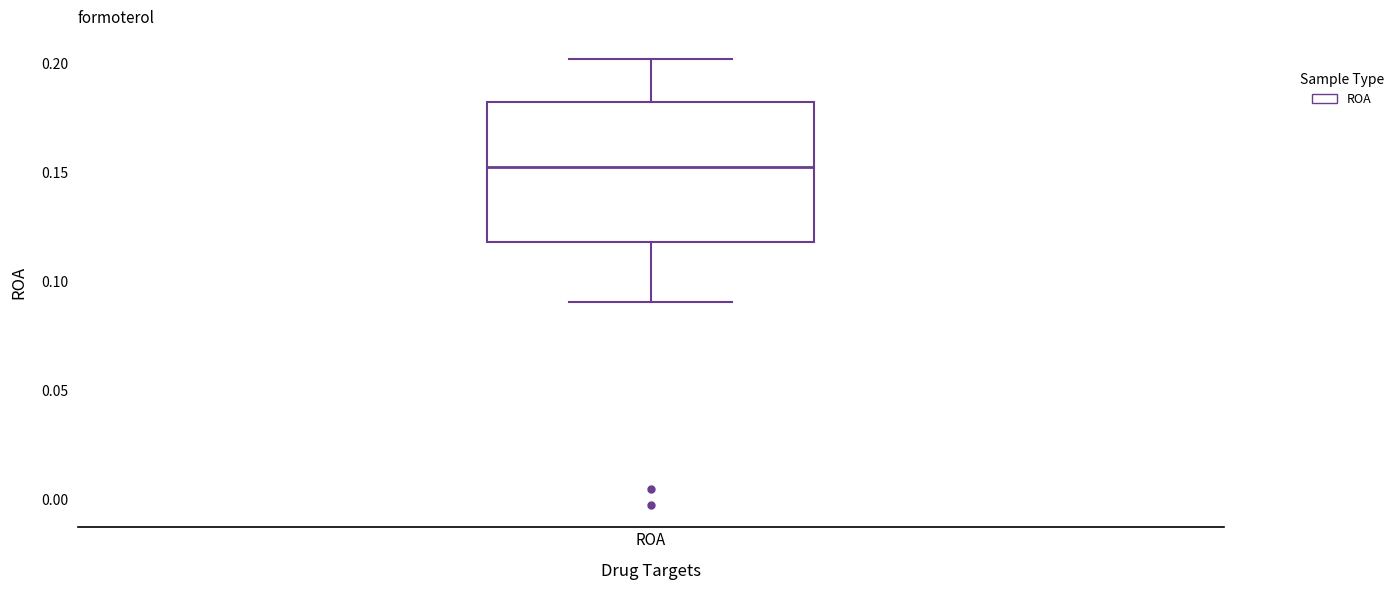

Read this box plot against the y-axis: the position of the median line, the range covered by the box, and the ends of both whiskers. The values are not printed on the chart, so give them approximately, as read against the axis.

median 0.155, box 0.120 to 0.180, whiskers 0.090 to 0.200